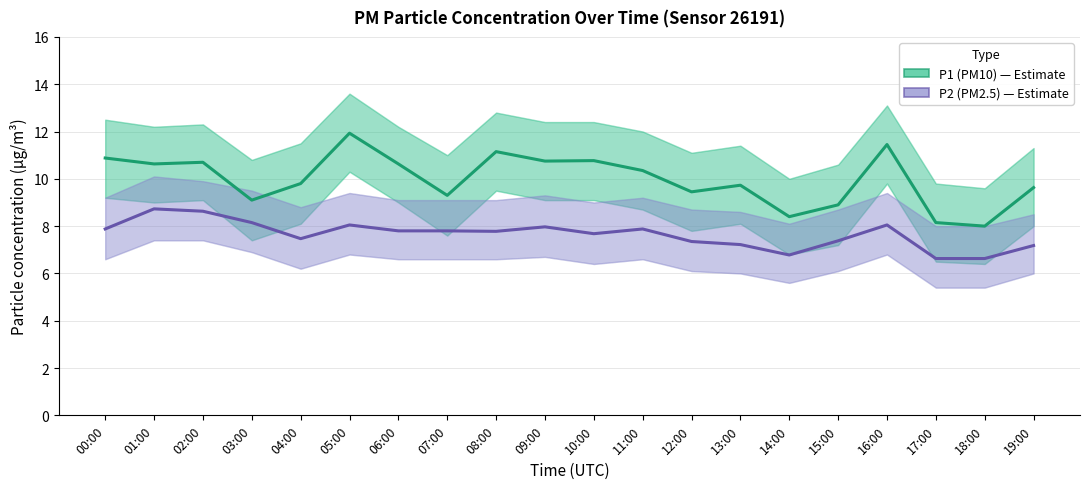

Is the value of P2 (PM2.5) at 14:00 greater than the value of P1 (PM10) at 03:00?

No